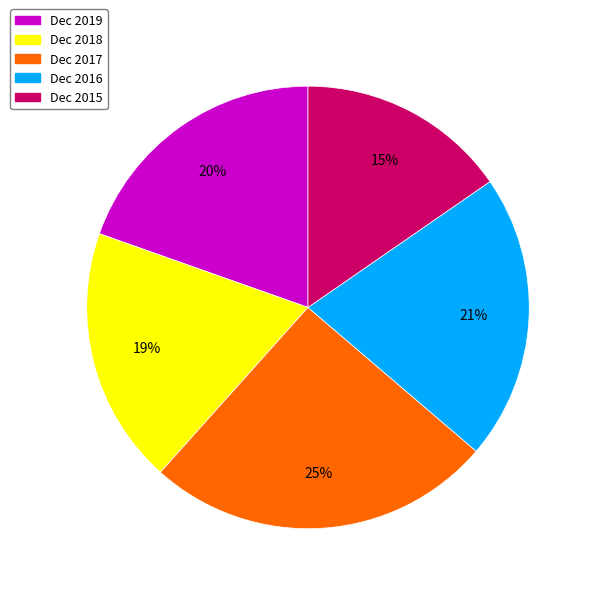

Rank the categories by value from lowest to highest.

Dec 2015, Dec 2018, Dec 2019, Dec 2016, Dec 2017